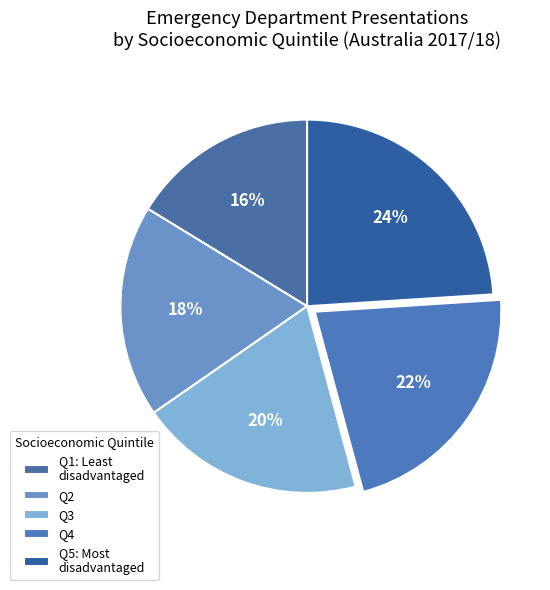

Is there any slice that represents more than half of the pie?

No